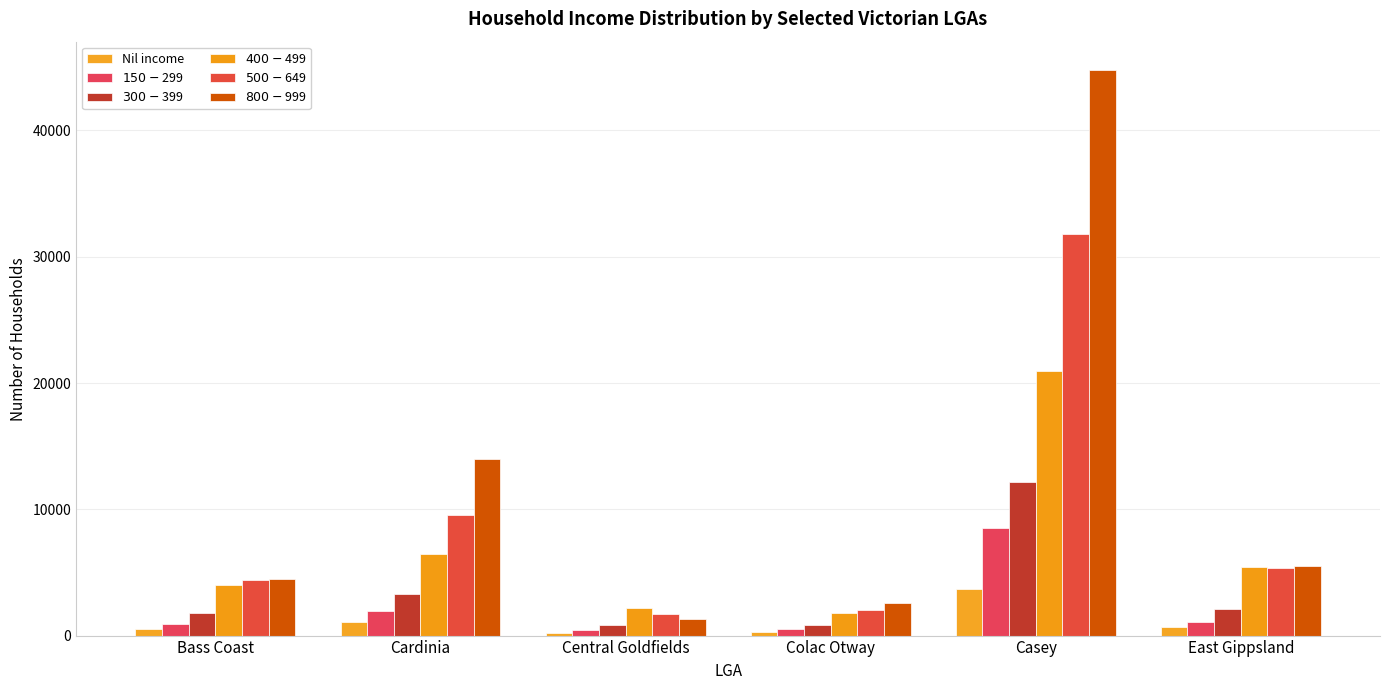

Where does the $400-$499 series first go above 5447?

Cardinia